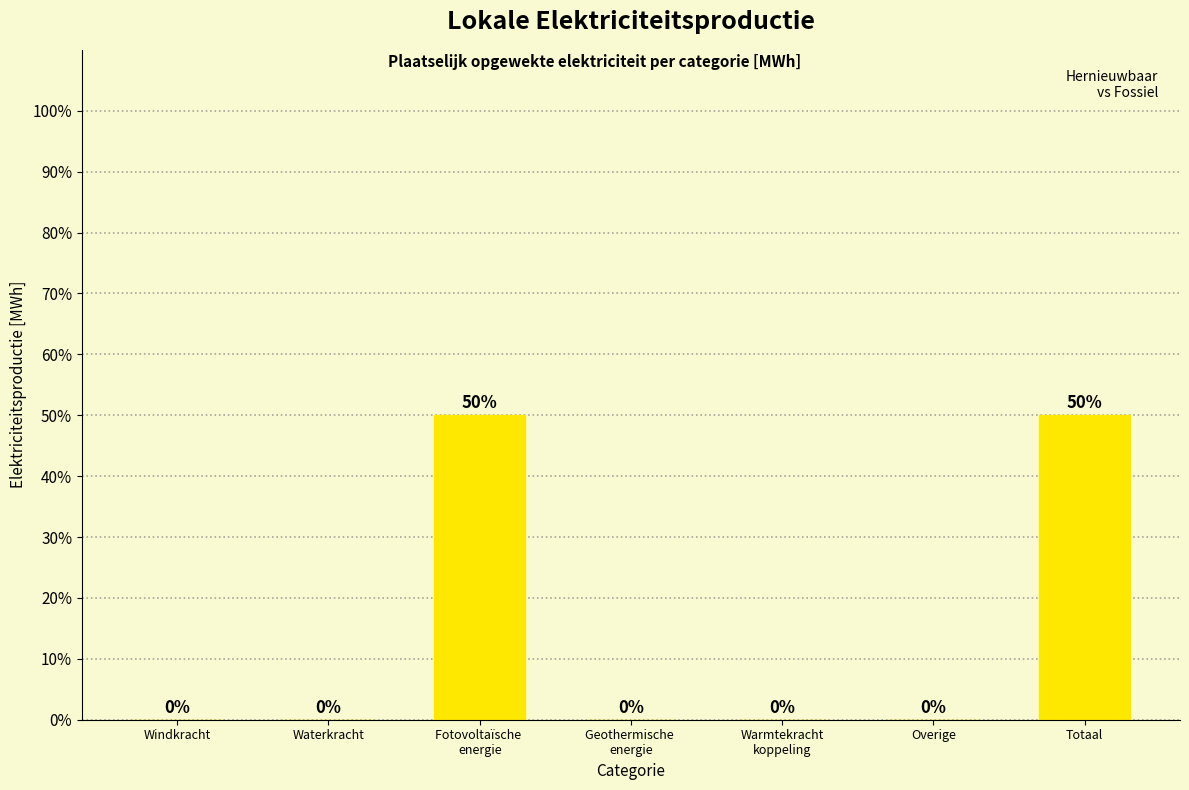

The chart shows a value of 34 at Overige. True or false?

False